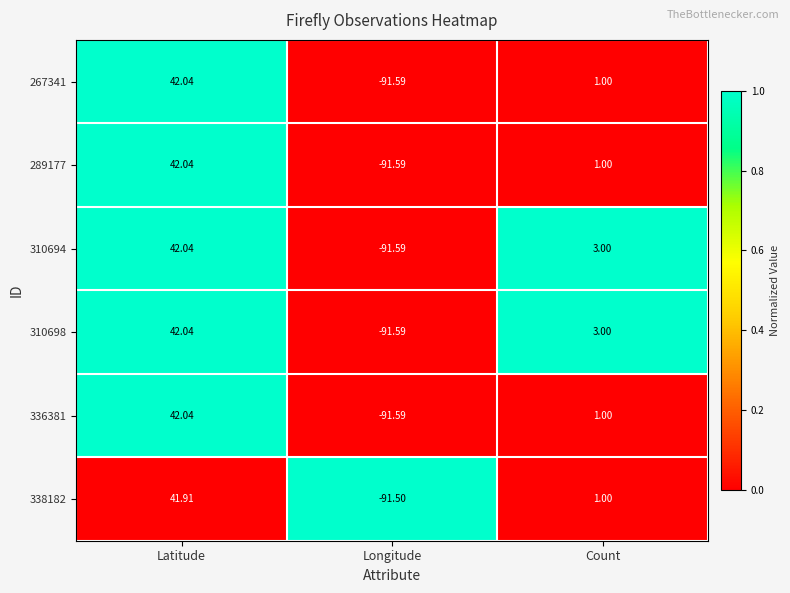

Rank the categories by 310694 value from highest to lowest.

Latitude, Count, Longitude